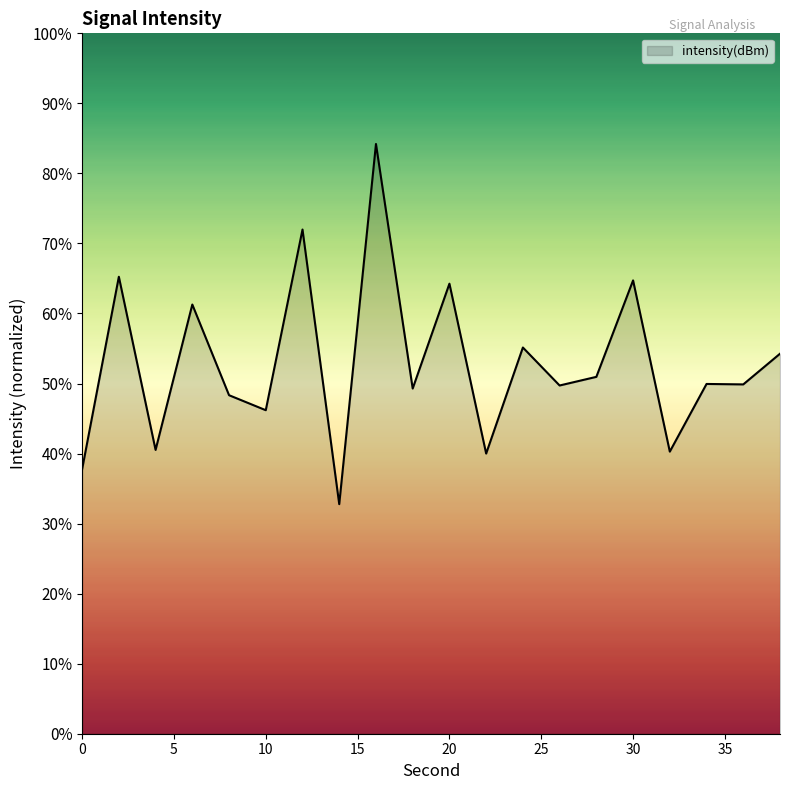

What is the maximum value shown in the chart?

84.2